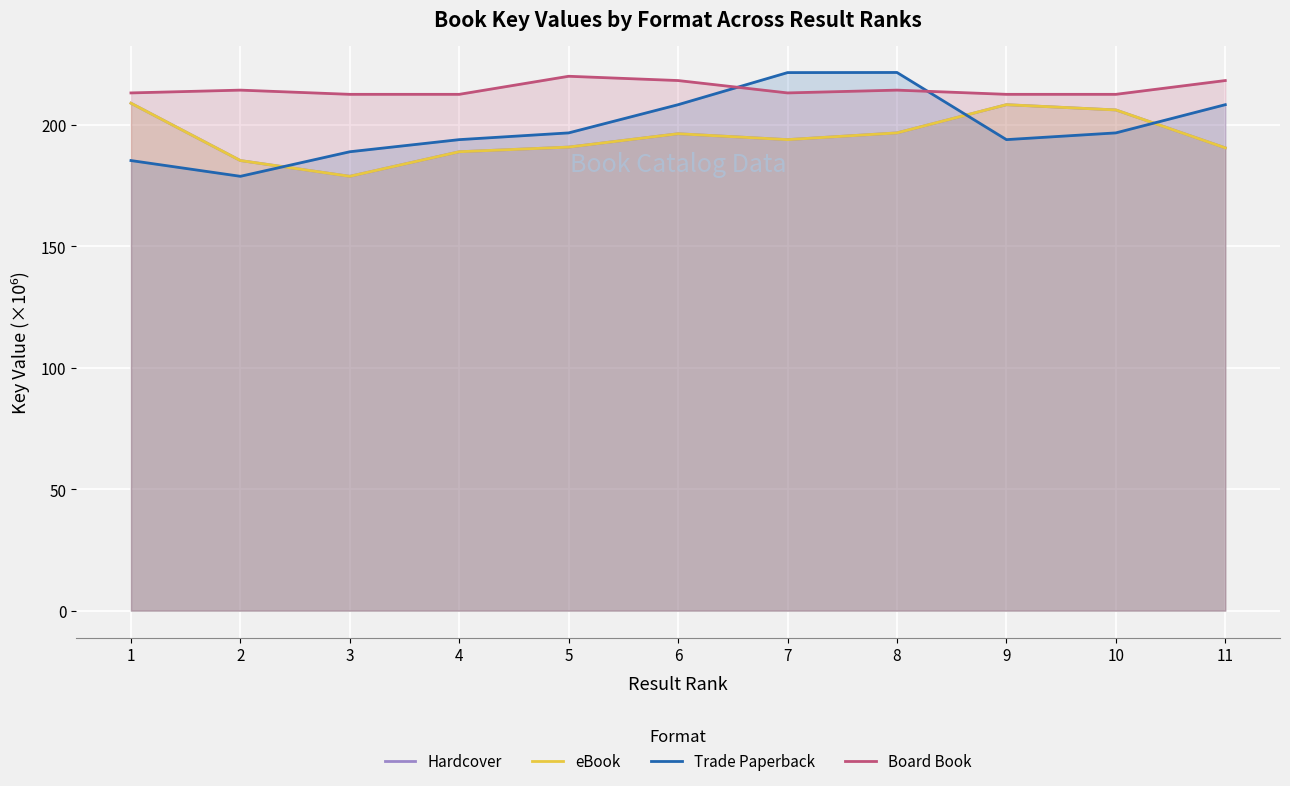

The value of Trade Paperback at 7 is 221.4. True or false?

True